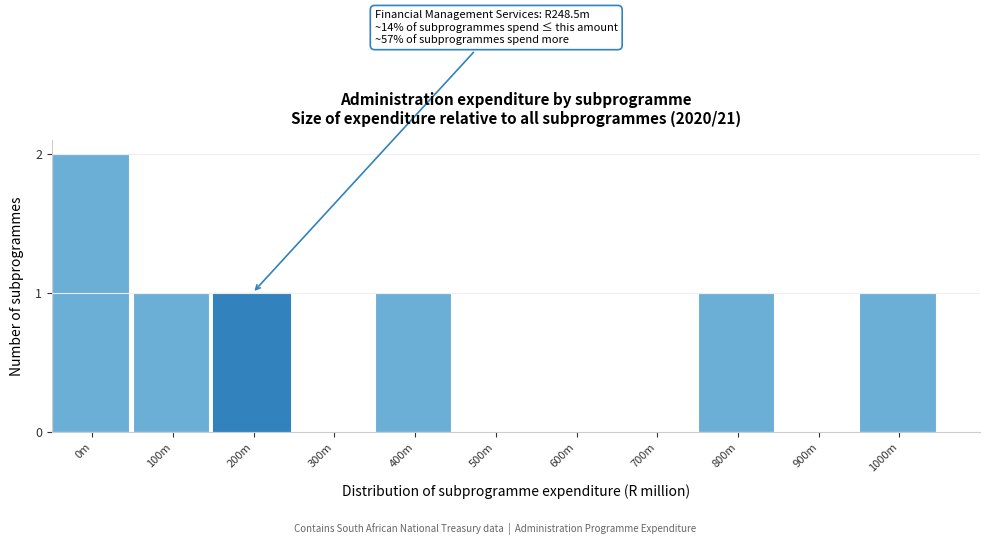

Reading left to right, transcribe all the data shown in this chart.

0m=2	100m=1	200m=1	300m=0	400m=1	500m=0	600m=0	700m=0	800m=1	900m=0	1000m=1